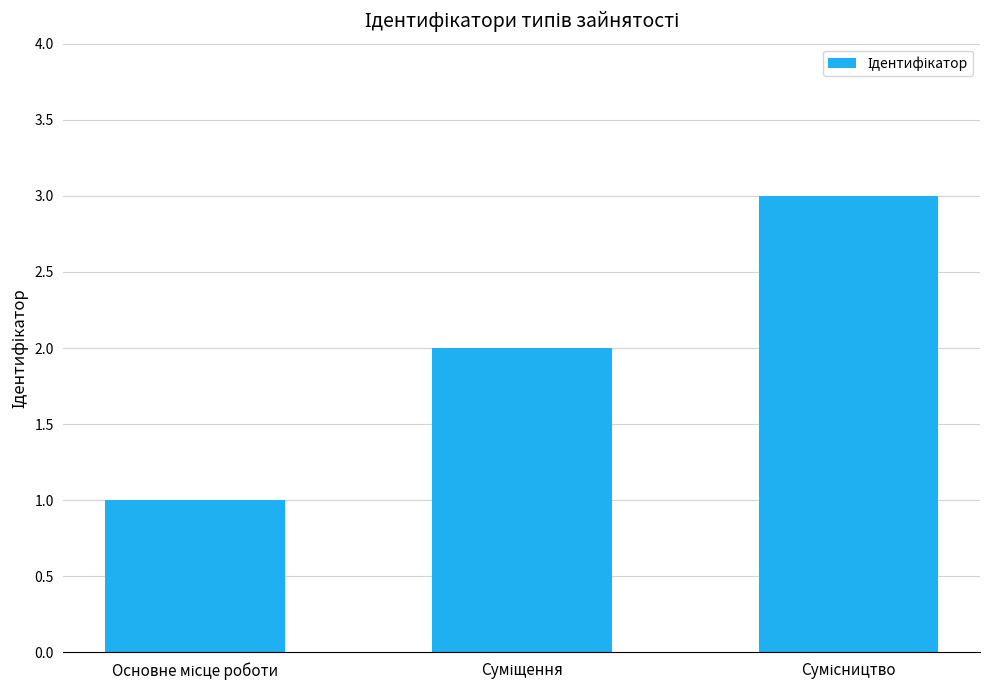

What is the sum of all values?

6